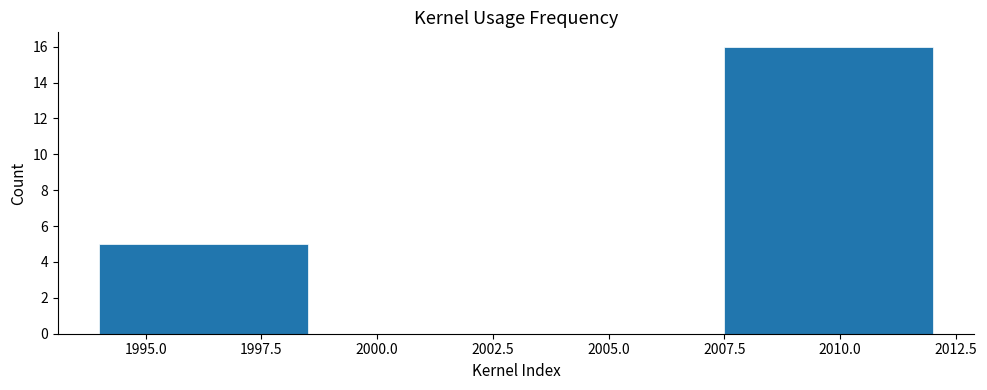

How tall is the bar that spans 1994.0 to 1998.5 on the x-axis? The values are not printed on the chart, so give them approximately, as read against the axis.

5